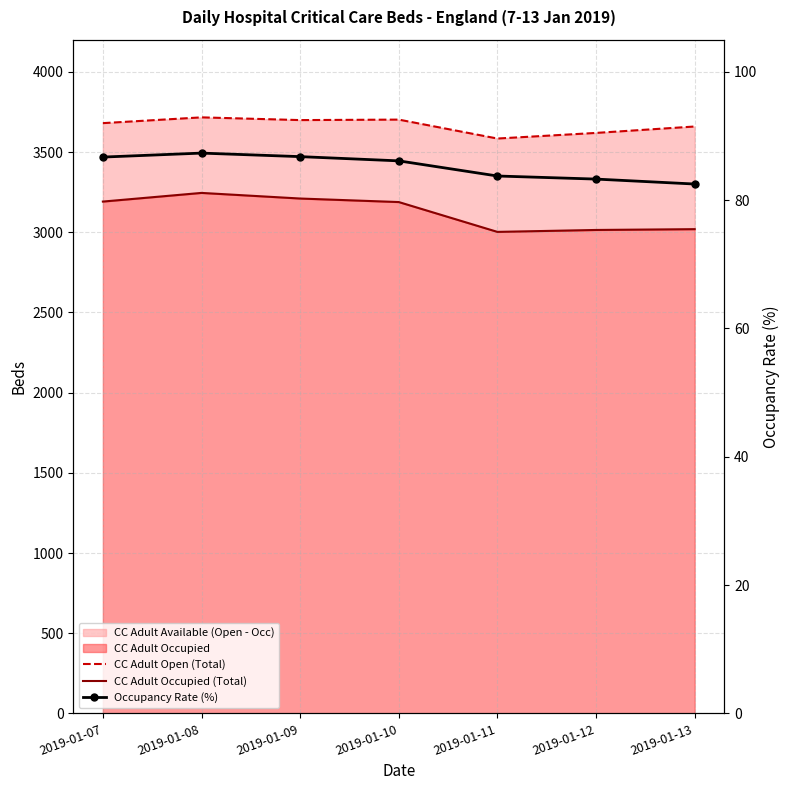

Reading left to right, transcribe all the data shown in this chart.

CC Adult Open (Total): 2019-01-07=3680.0	2019-01-08=3716.0	2019-01-09=3699.0	2019-01-10=3702.0	2019-01-11=3584.0	2019-01-12=3619.0	2019-01-13=3659.0
CC Adult Occupied (Total): 2019-01-07=3191.0	2019-01-08=3245.0	2019-01-09=3210.0	2019-01-10=3188.0	2019-01-11=3002.0	2019-01-12=3014.0	2019-01-13=3019.0
Occupancy Rate (%): 2019-01-07=86.7	2019-01-08=87.3	2019-01-09=86.8	2019-01-10=86.1	2019-01-11=83.8	2019-01-12=83.3	2019-01-13=82.5